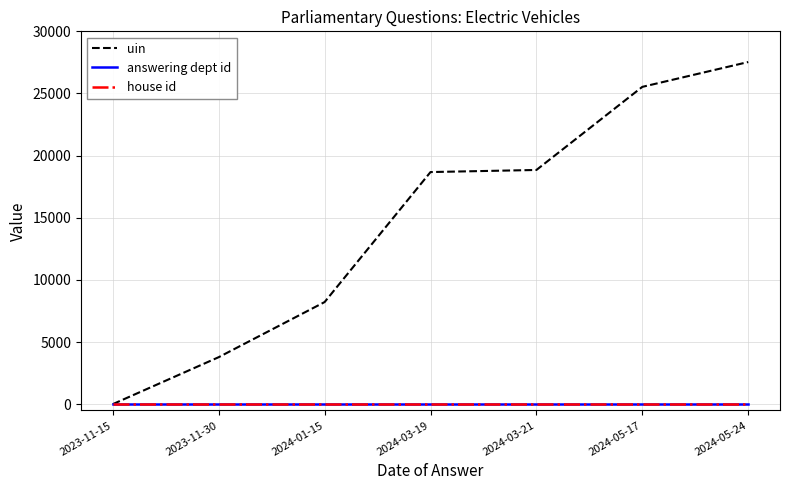

The house id series shows 1 at 2024-03-21. True or false?

True